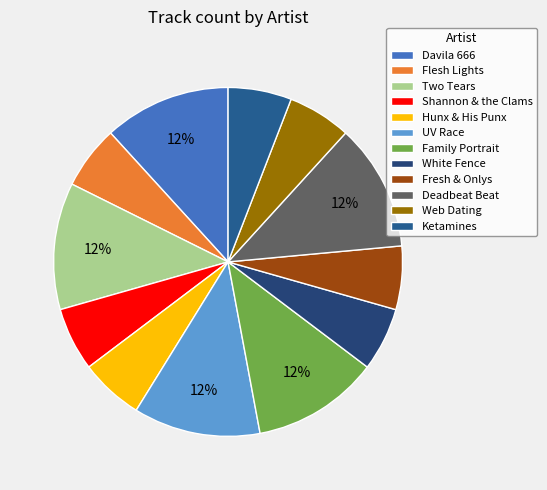

The Two Tears slice represents 4% of the pie. True or false?

False